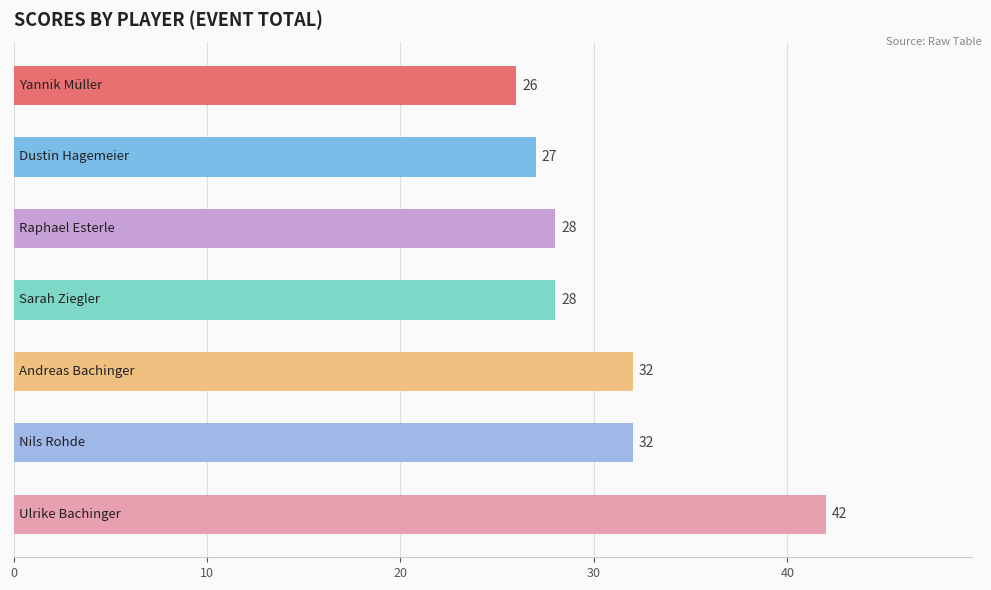

What is the greatest value displayed?

42